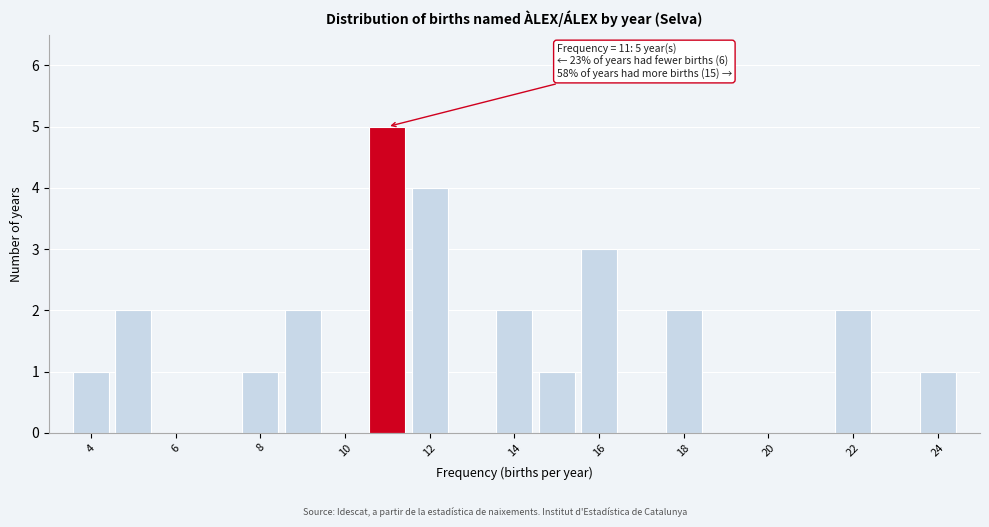

Which range on the x-axis has the tallest bar?

10.5 to 11.5